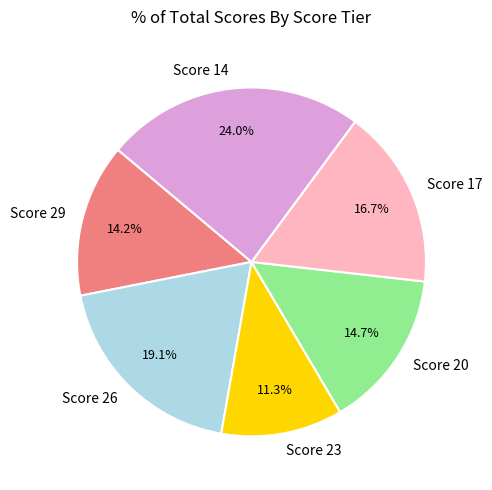

How many segments does this pie chart have?

6